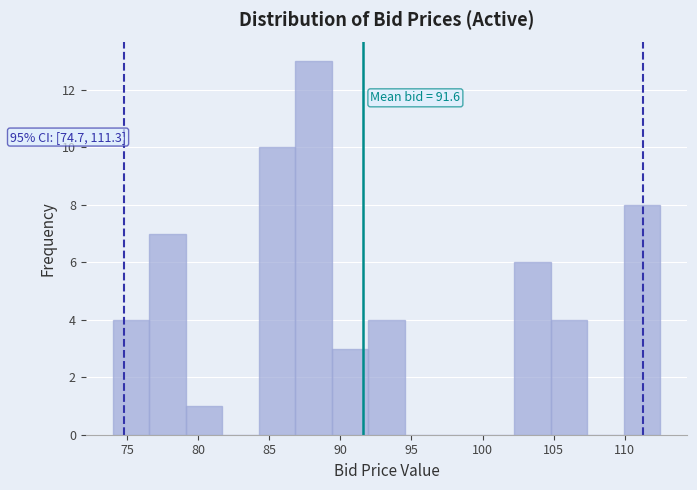

Which range on the x-axis has the tallest bar?

87.0 to 89.5